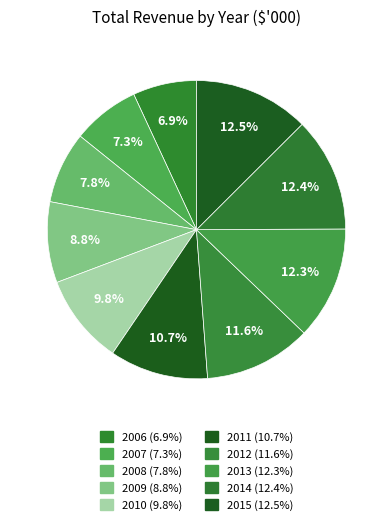

Count the number of slices in the pie.

10